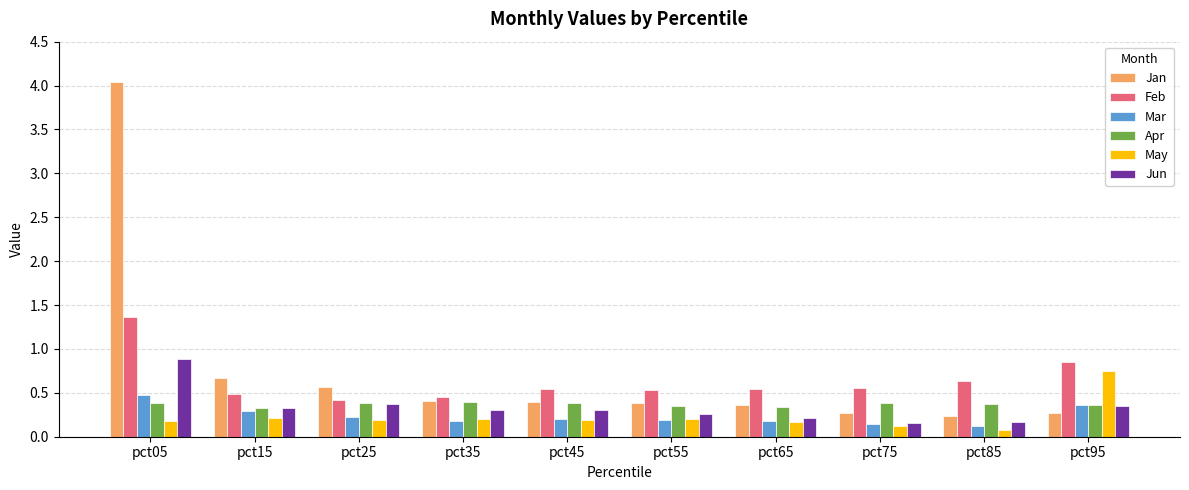

Which series has the widest spread of values?

Jan